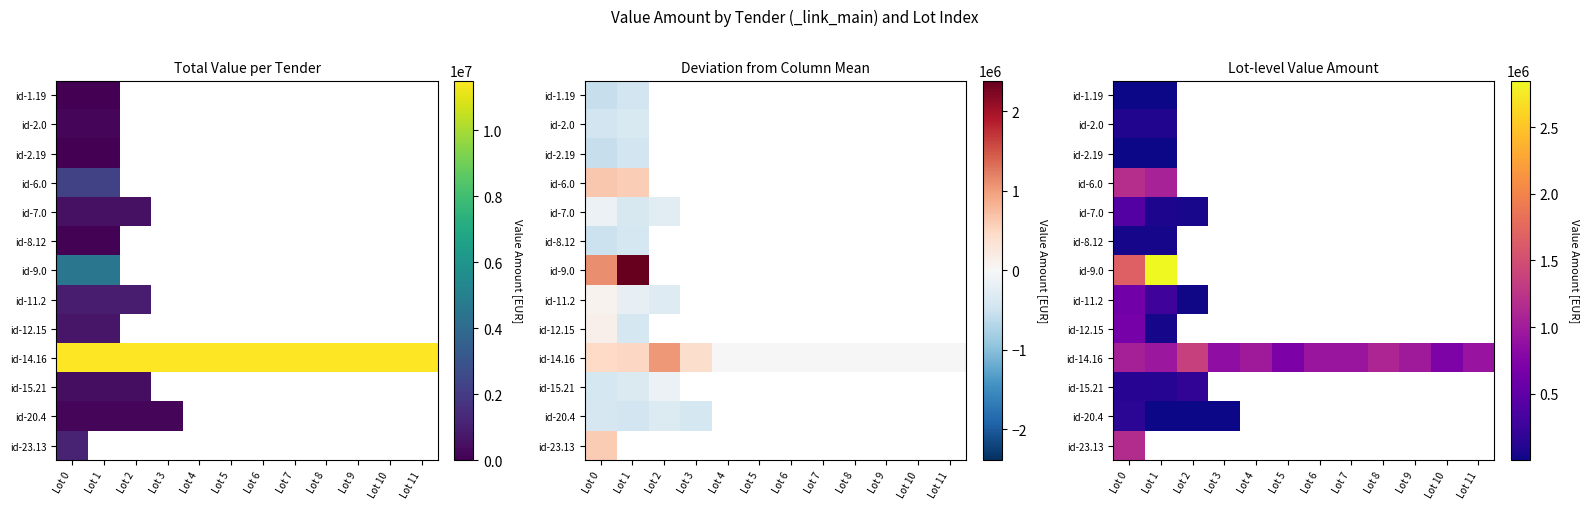

How many series are shown in this chart?

13